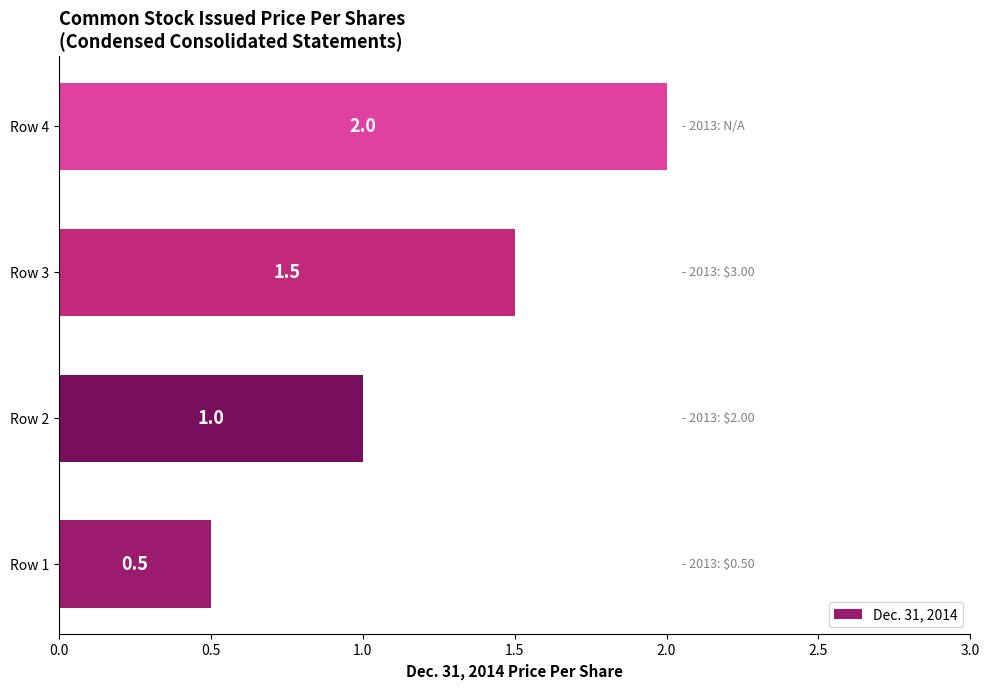

What is the minimum value shown in the chart?

0.5